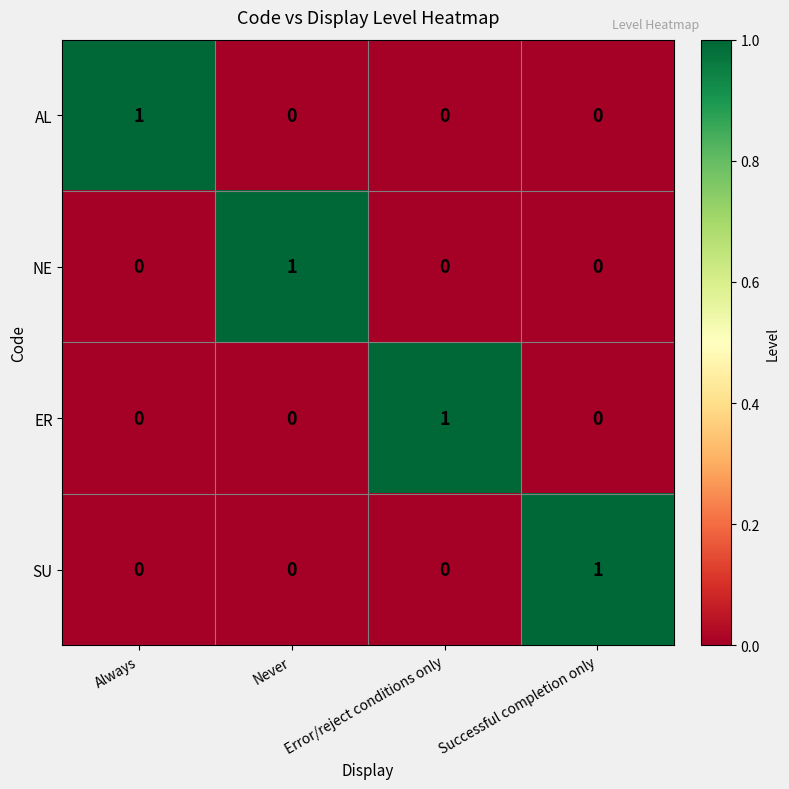

Count the ER values in the range 0 to 1.

4